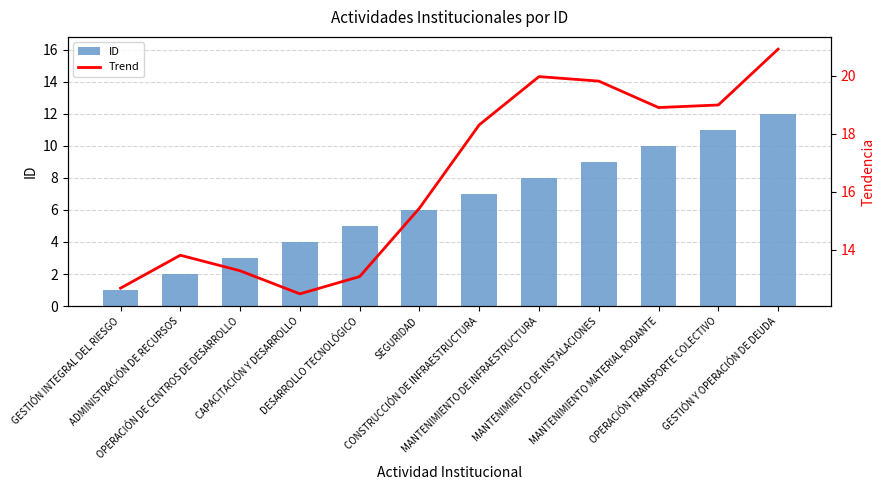

At how many categories does at least one series exceed 16?

6